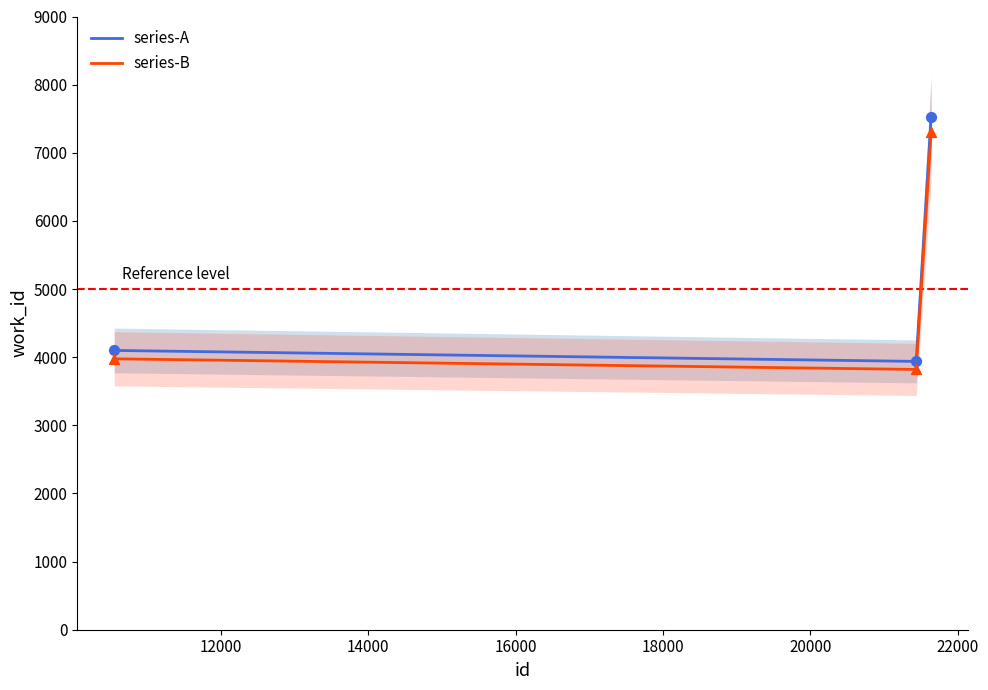

What is the minimum value for series-A?

3938.0